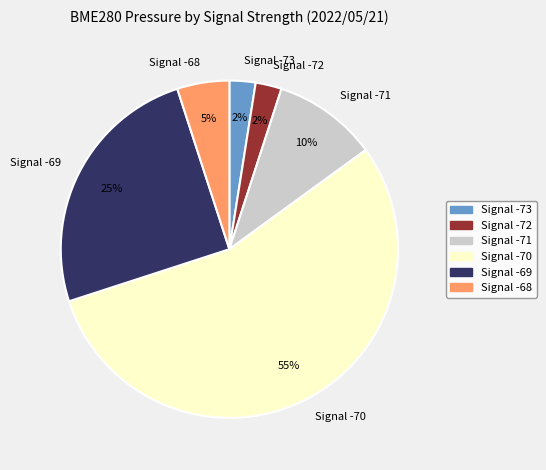

Is the sum of Signal -71 and Signal -73 greater than half?

No